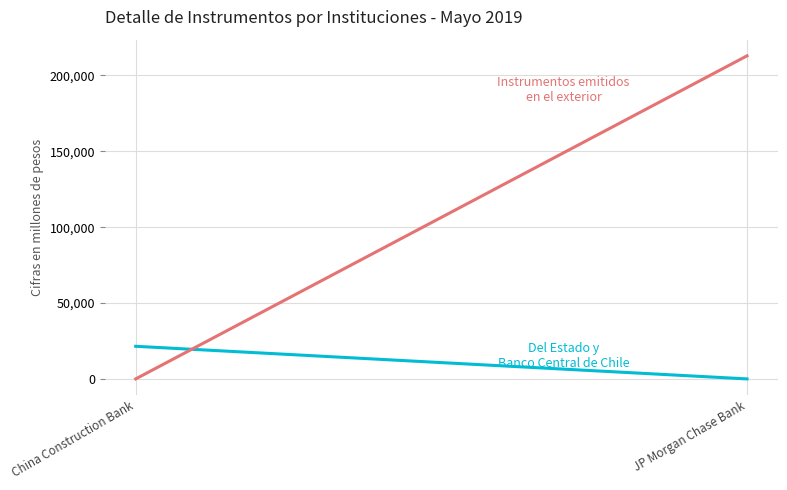

Between China Construction Bank and JP Morgan Chase Bank, which series saw the biggest shift?

Instrumentos emitidos en el exterior